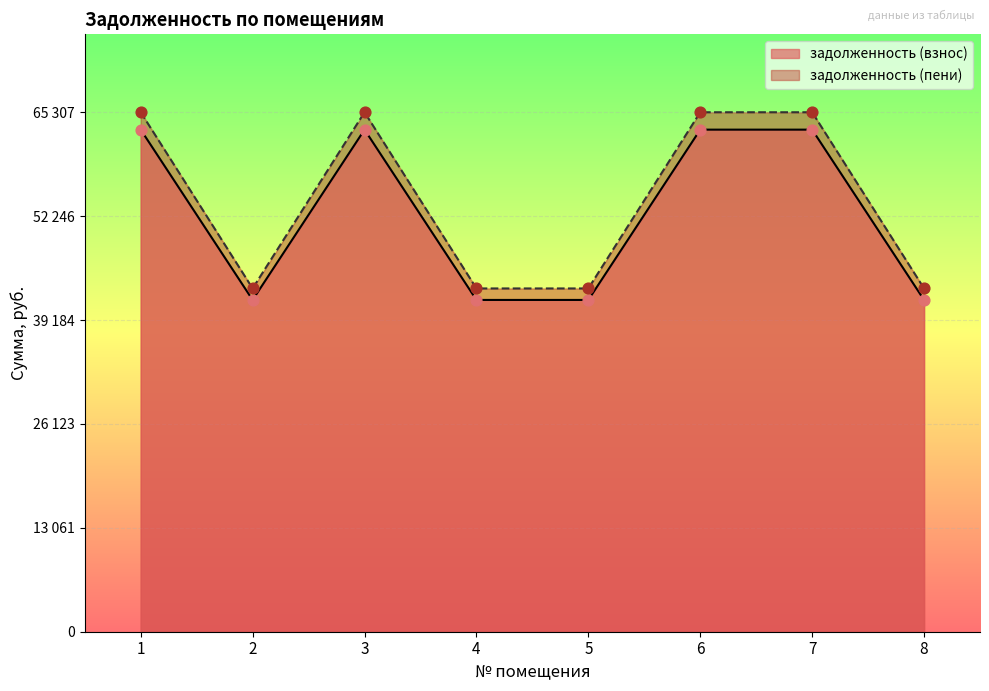

Is the value of задолженность (взнос) at 3 greater than the value of задолженность (пени) at 2?

Yes